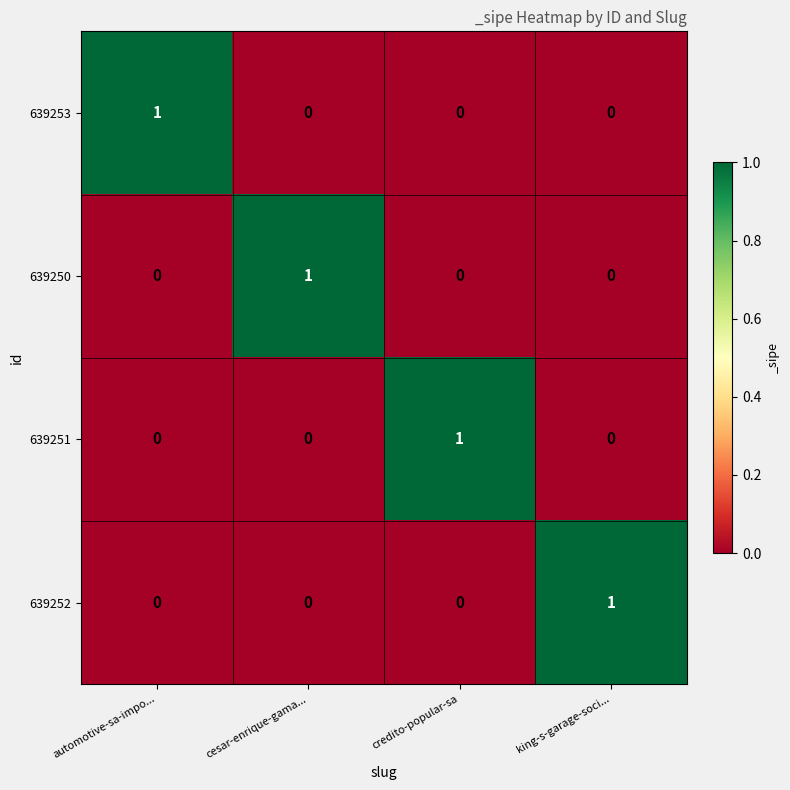

Is it true that 639252 equals 1 at king-s-garage-soci...?

True